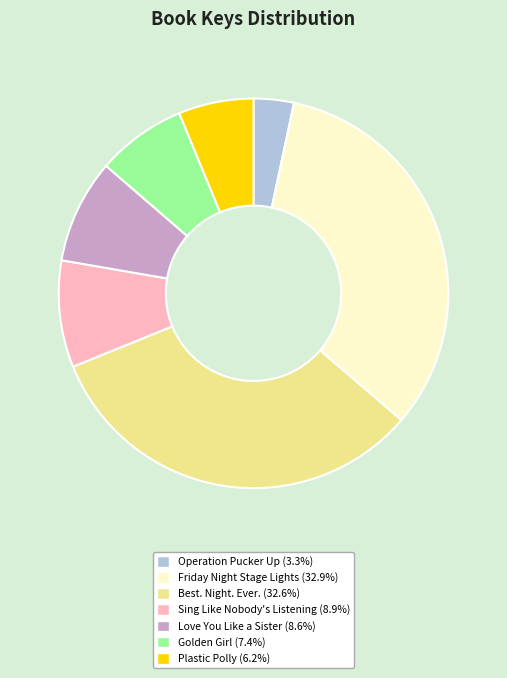

Is there a majority slice in this chart?

No